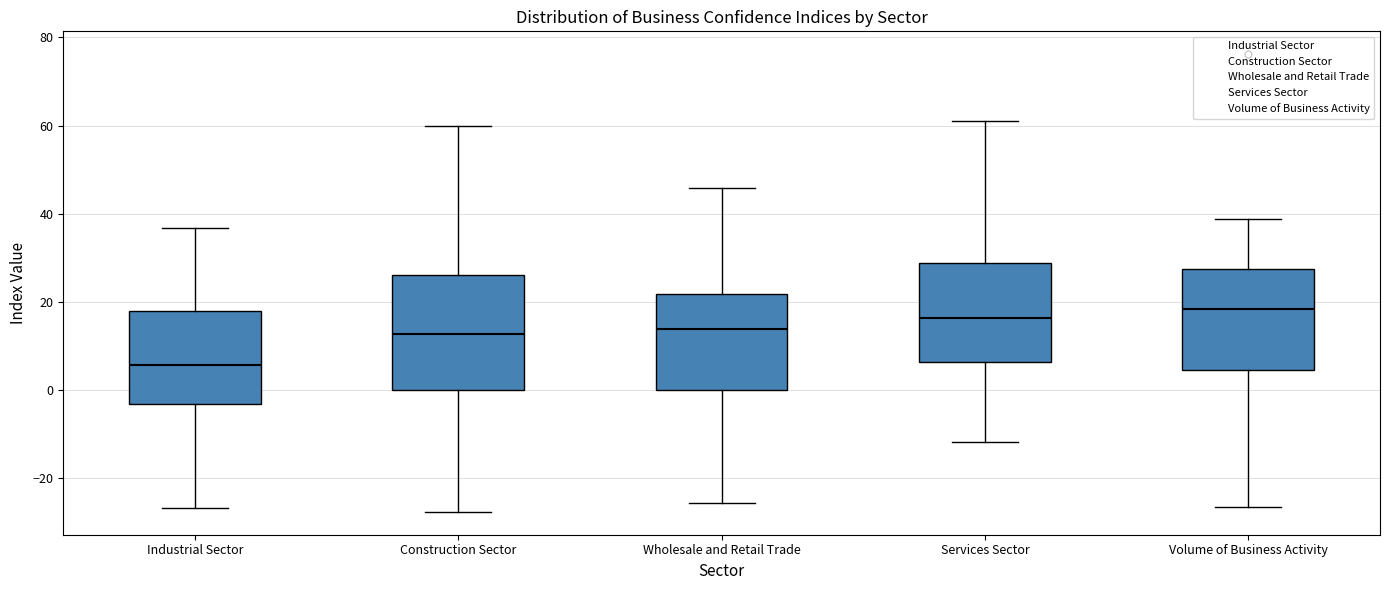

Reading left to right, read every box against the y-axis: the position of its median line, the range the box covers, and the ends of its whiskers. The values are not printed on the chart, so give them approximately, as read against the axis.

Industrial Sector: median 6, box -4 to 18, whiskers -26 to 36
Construction Sector: median 12, box 0 to 26, whiskers -28 to 60
Wholesale and Retail Trade: median 14, box 0 to 22, whiskers -26 to 46
Services Sector: median 16, box 6 to 28, whiskers -12 to 62
Volume of Business Activity: median 18, box 4 to 28, whiskers -26 to 38